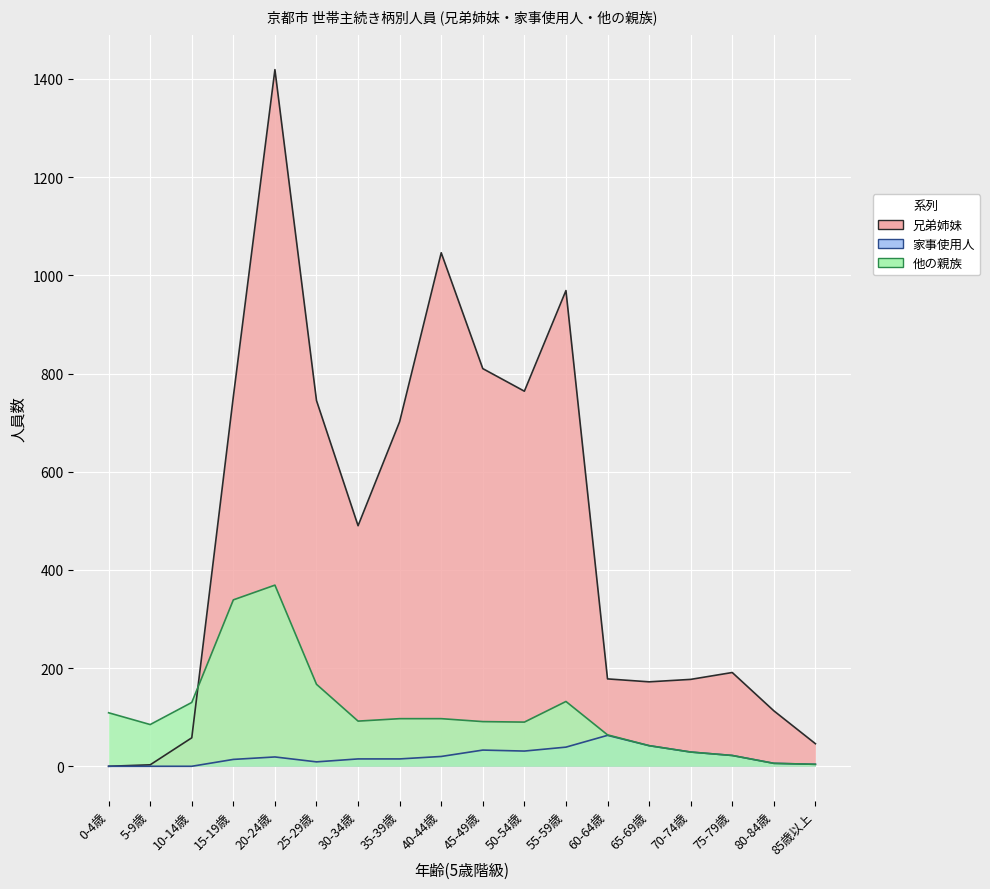

At 20-24歳, list the series in order from smallest to largest.

家事使用人, 他の親族, 兄弟姉妹